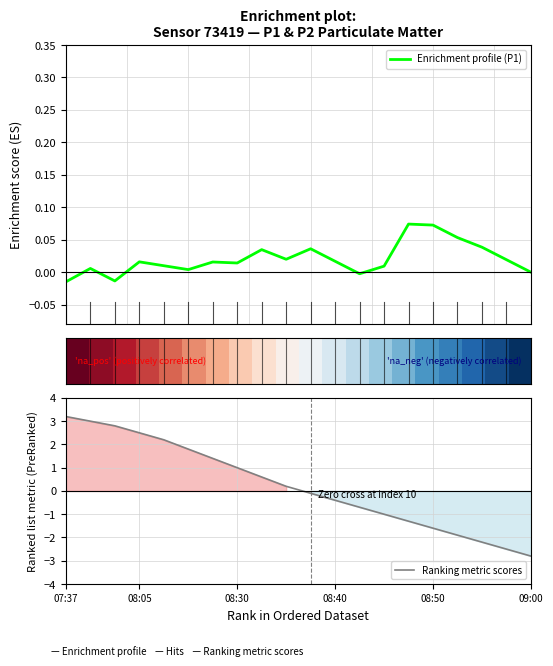

Which category has the highest value in the Ranking metric scores series?

07:37